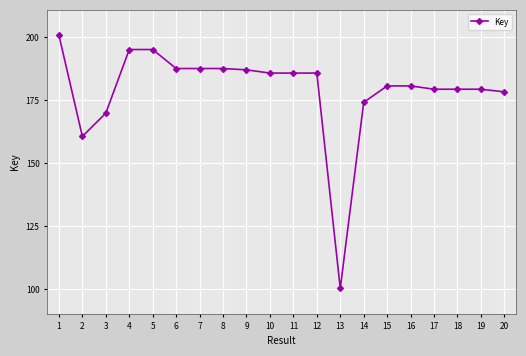

Does the chart have visible grid lines?

Yes